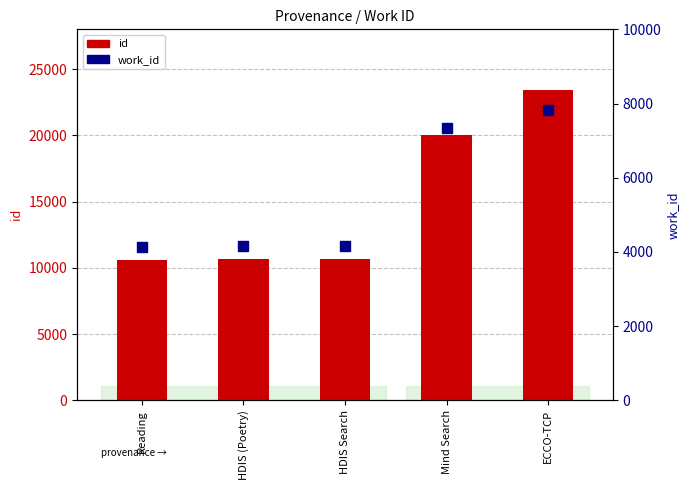

Which series reaches the maximum Y coordinate?

id